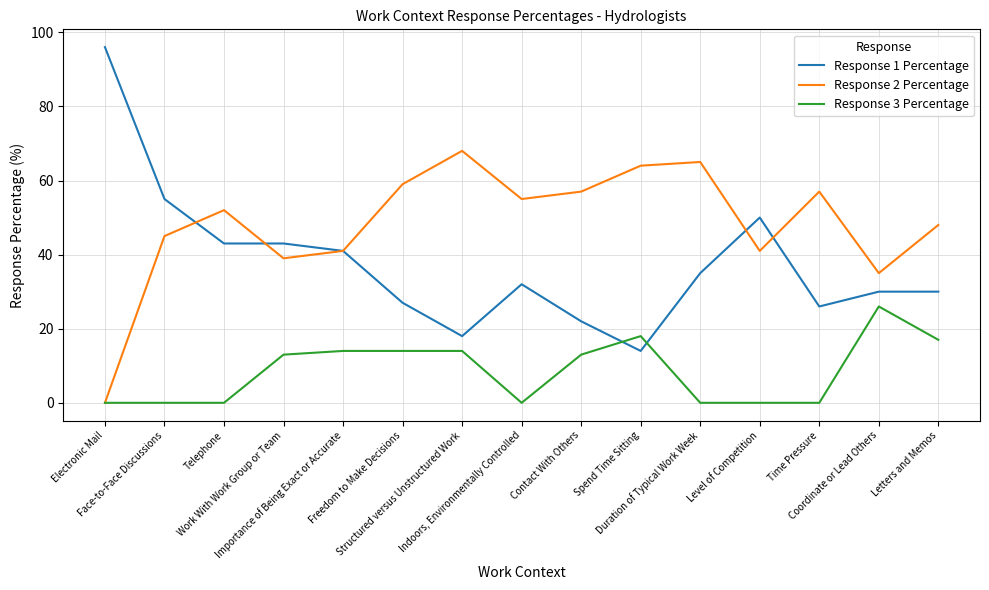

Rank the series by their average value, from lowest to highest.

Response 3 Percentage, Response 1 Percentage, Response 2 Percentage